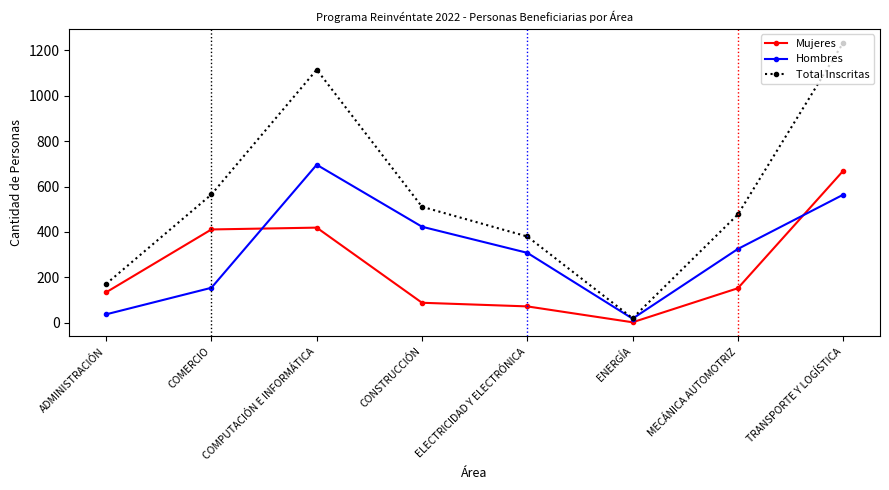

The value of Mujeres at COMERCIO is 568. True or false?

False